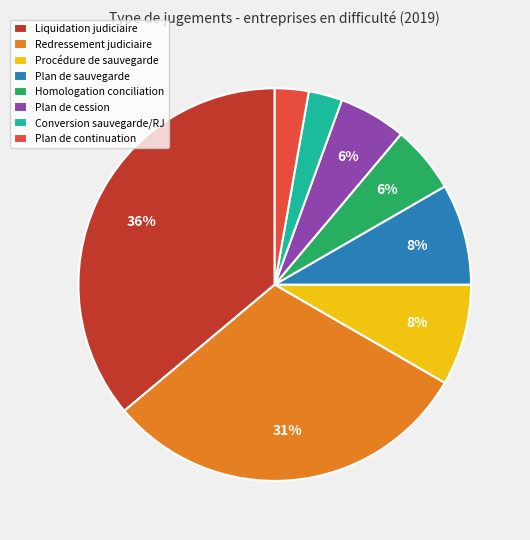

How many segments does this pie chart have?

8